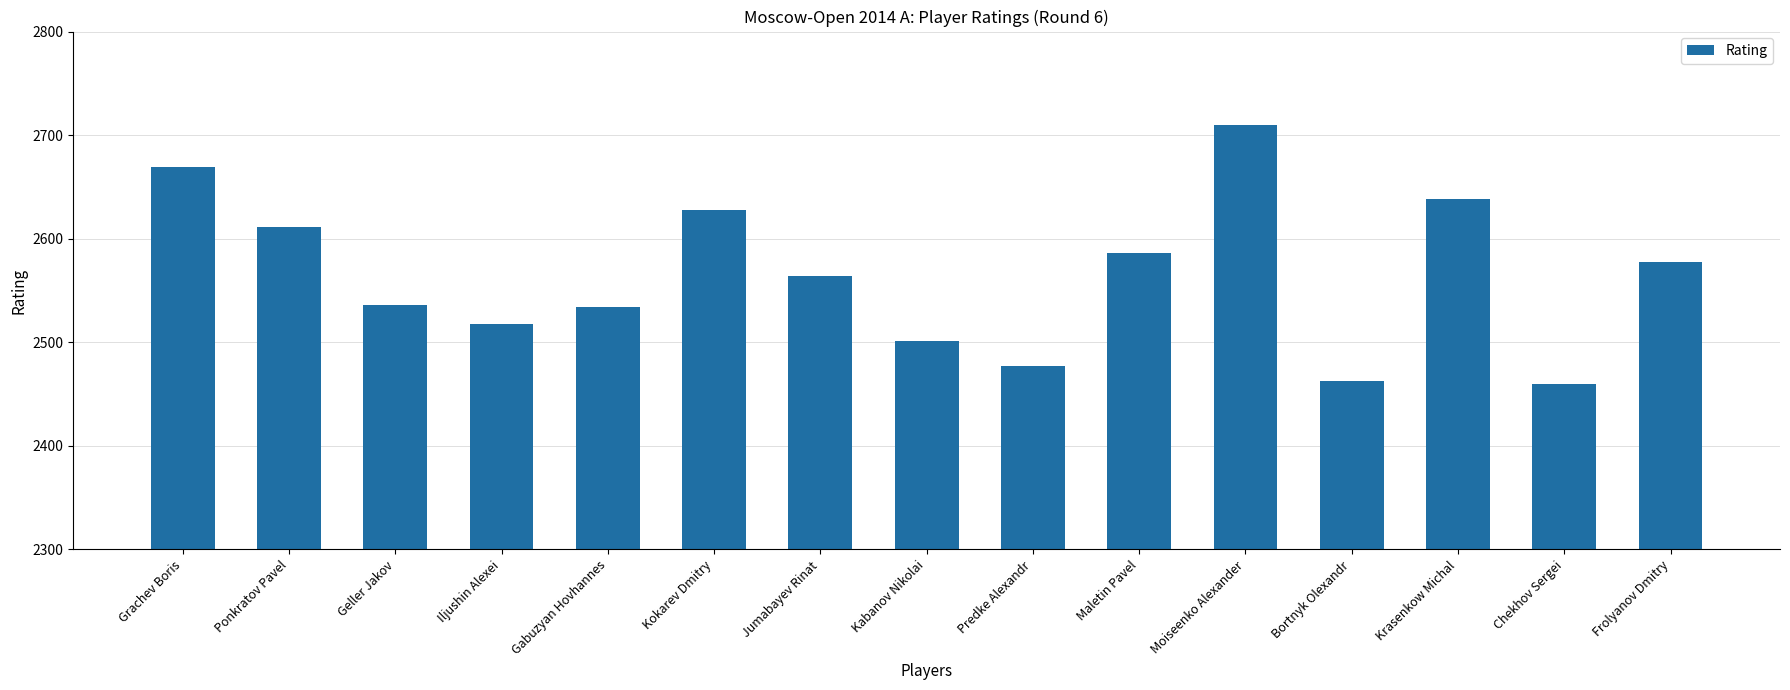

What is the greatest value displayed?

2710